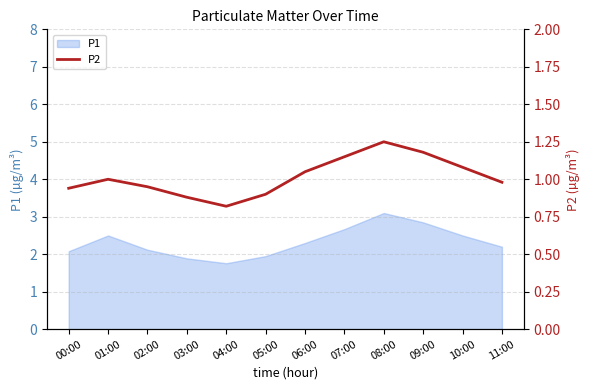

What is the value of the 5th point from the left?

0.8